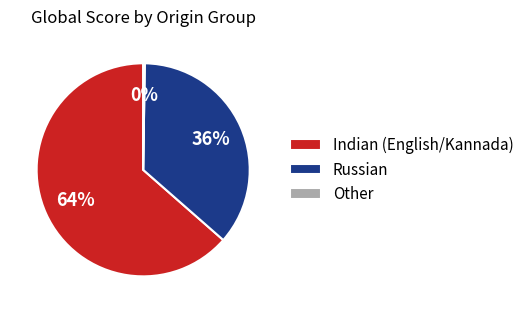

To the nearest percent, what portion does Russian represent?

36%